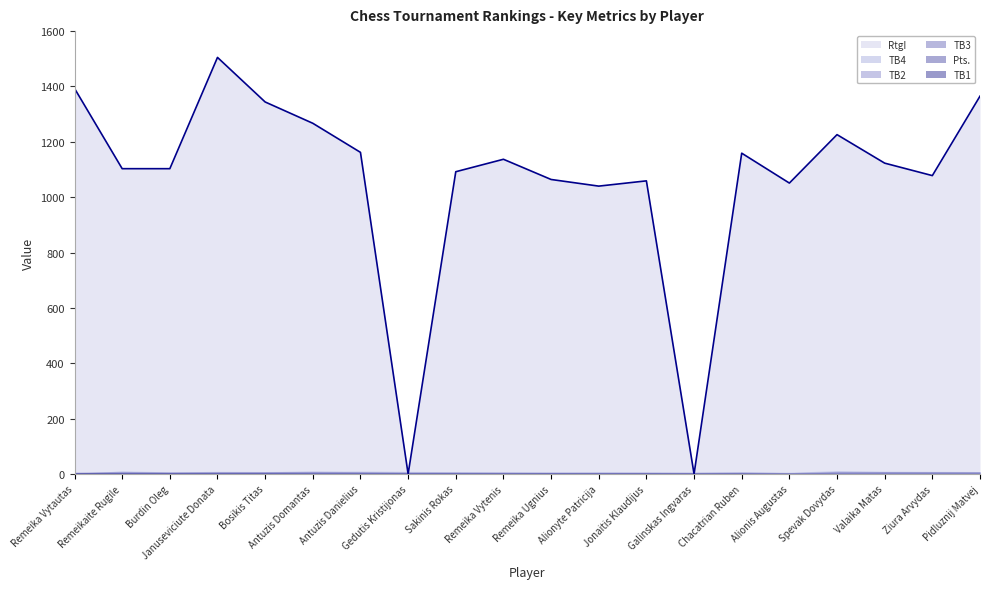

How many values in the Pts. series are below 3?

6